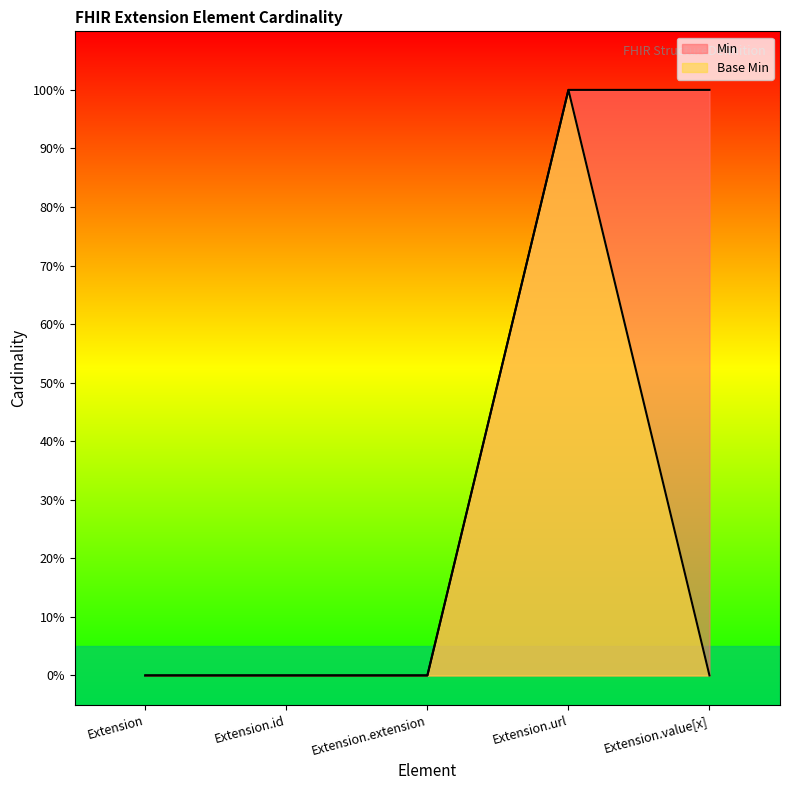

Rank the categories by Min value from highest to lowest.

Extension.url, Extension.value[x], Extension, Extension.id, Extension.extension